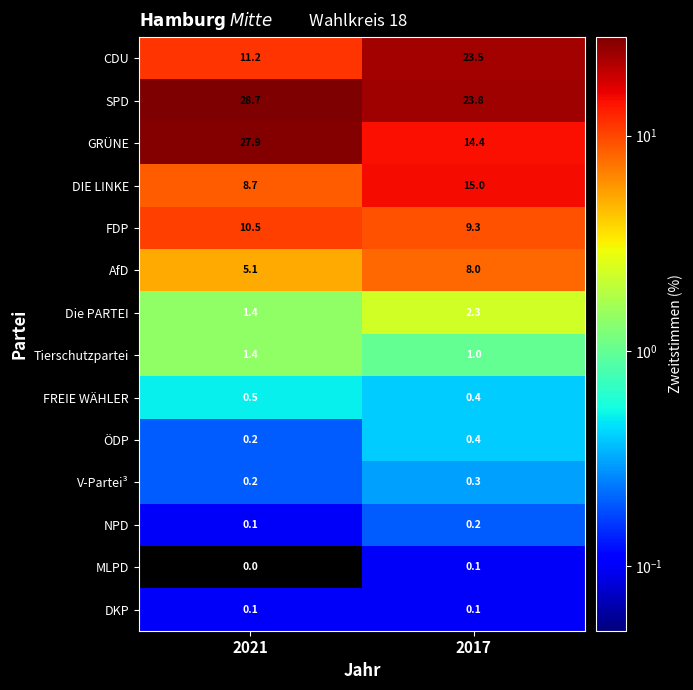

Rank the categories by FDP value from lowest to highest.

2017, 2021